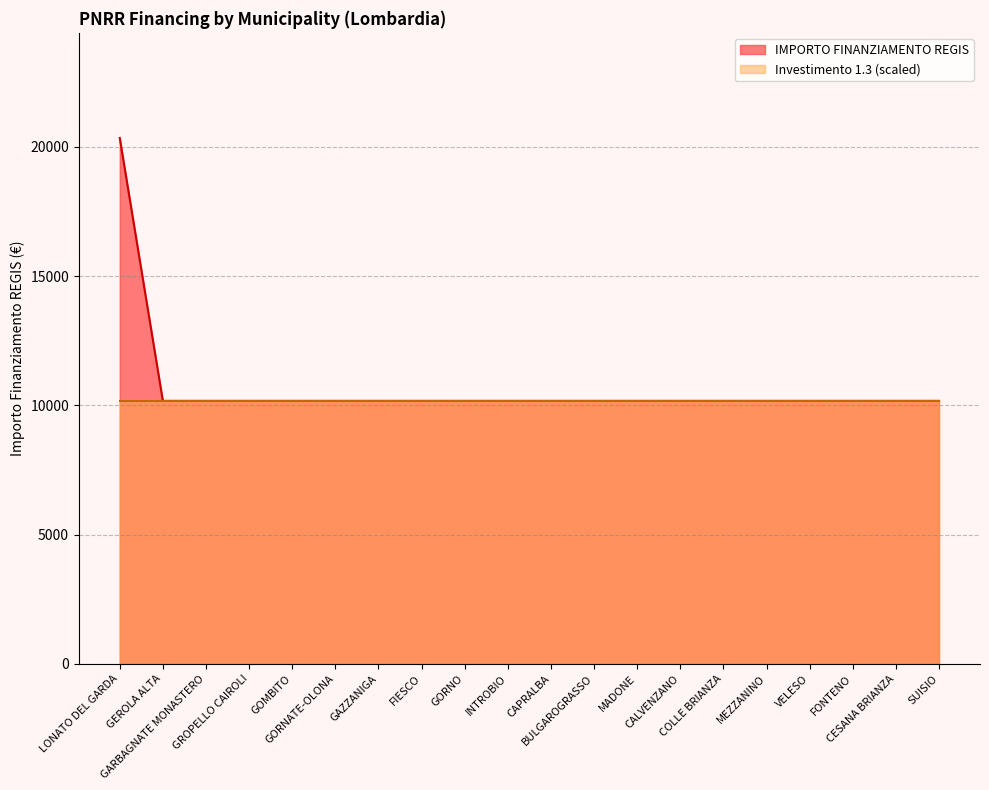

What is the sum of the values at CALVENZANO and GOMBITO?

20344